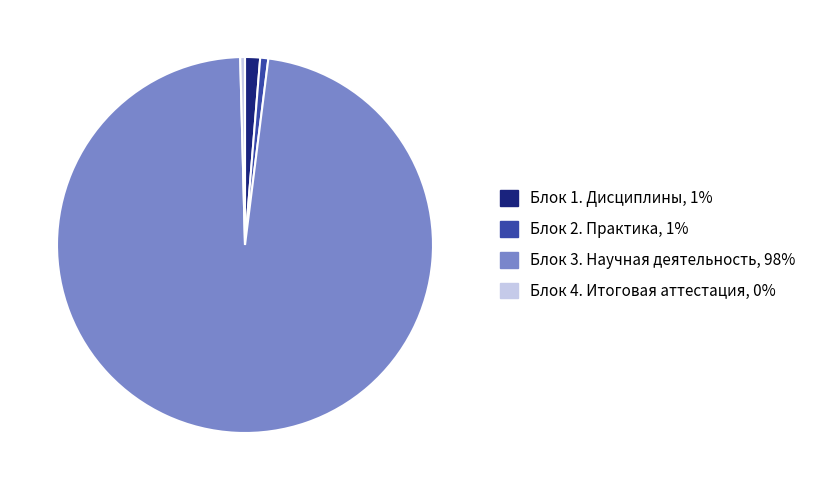

Does Блок 3. Научная деятельность represent more than half of the total?

Yes